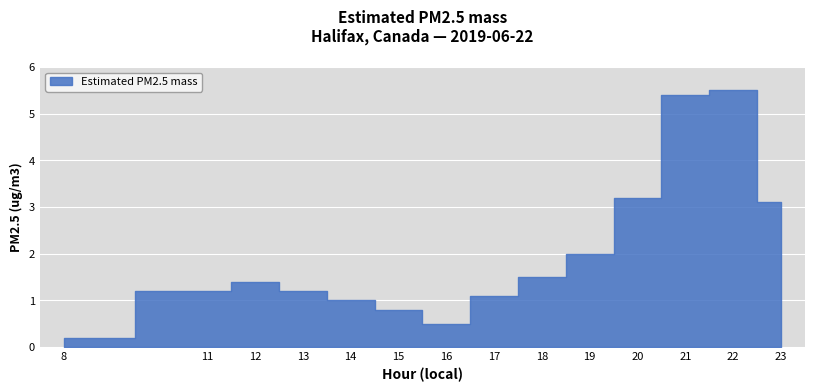

How many categories are shown in the chart?

14